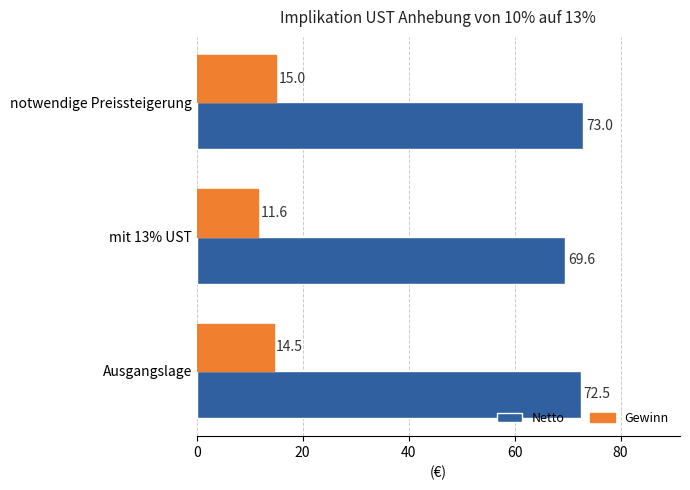

The value of Netto at notwendige Preissteigerung is 111.9. True or false?

False